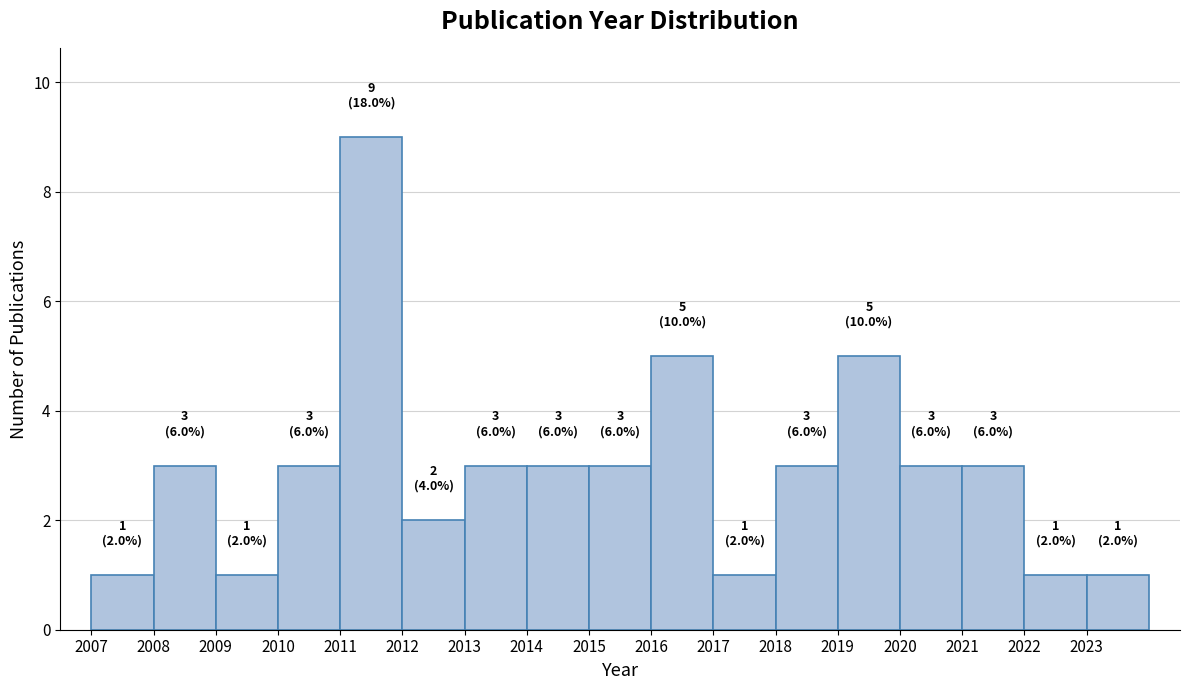

Which range on the x-axis has the tallest bar?

2011 to 2012